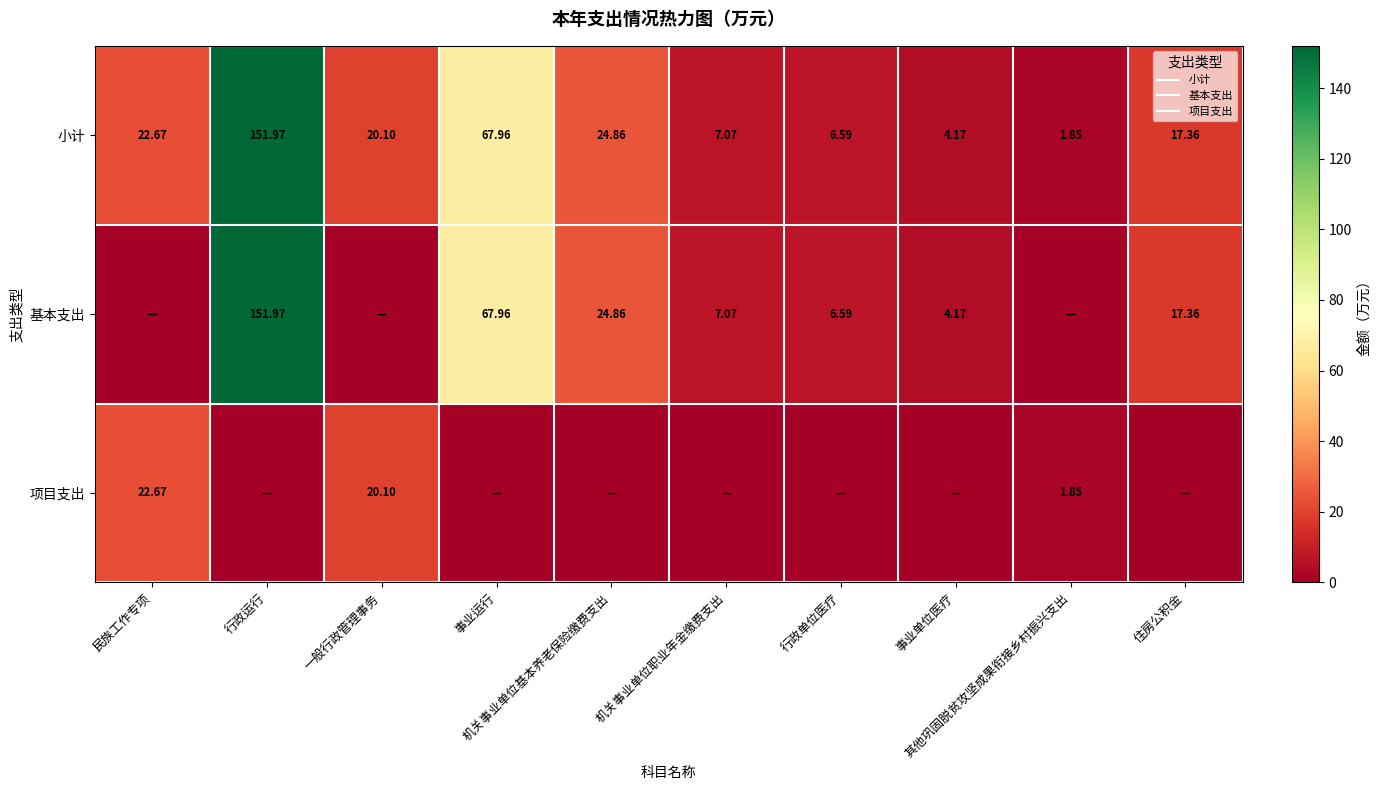

The 项目支出 series shows 1.9 at 其他巩固脱贫攻坚成果衔接乡村振兴支出. True or false?

True